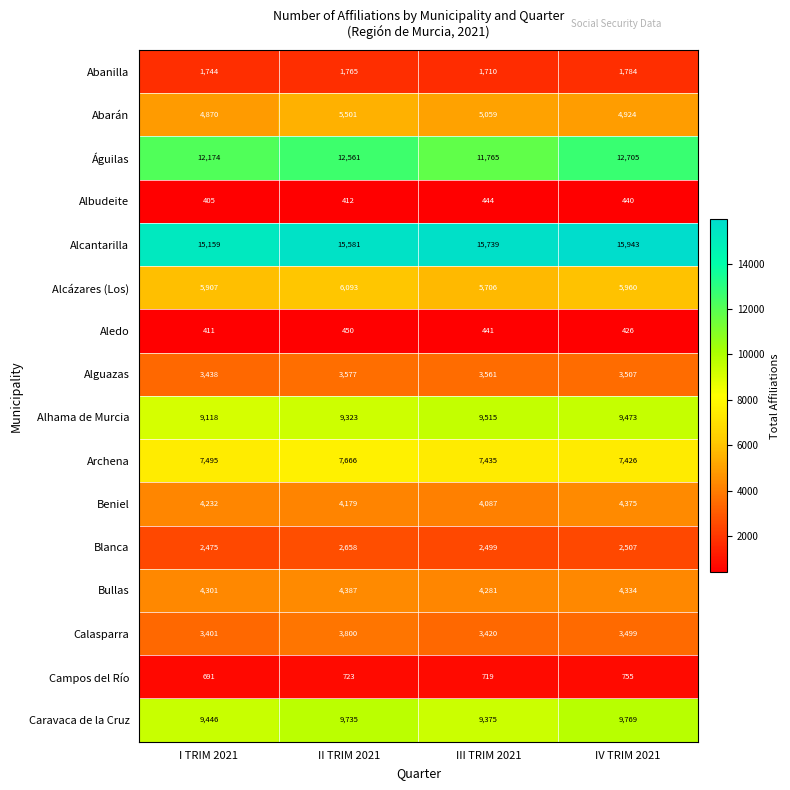

Is it true that Alcázares (Los) equals 3829 at I TRIM 2021?

False